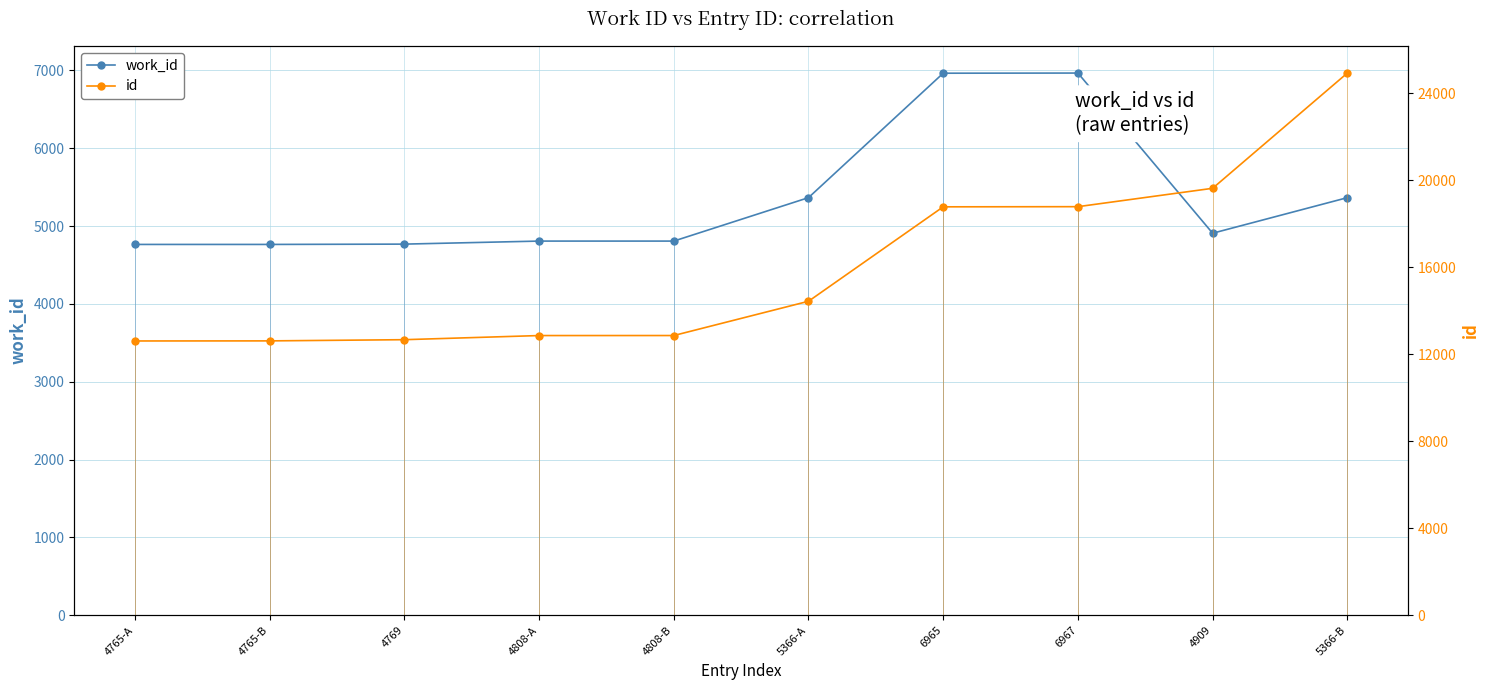

Is the value of work_id at 4808-A greater than the value of id at 4909?

No